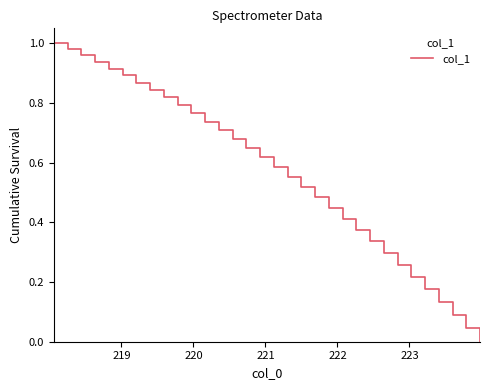

How many values are above zero?

31